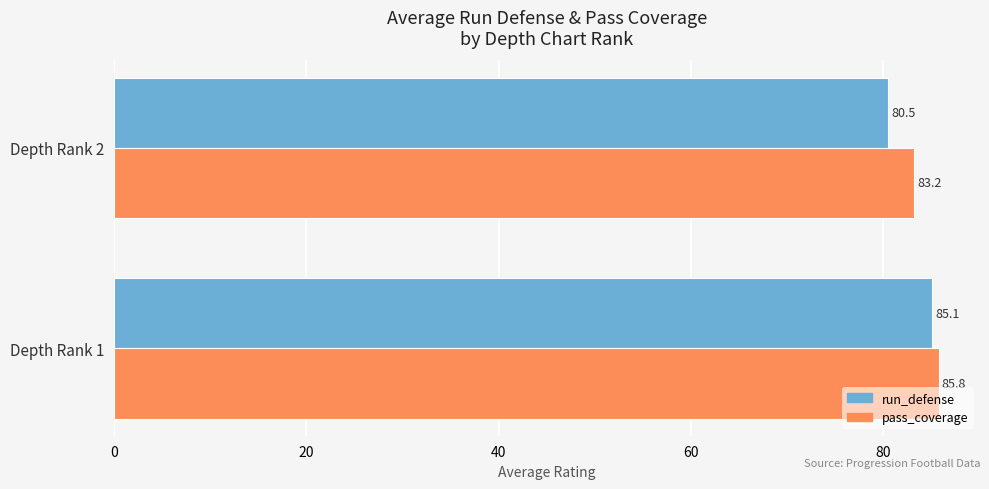

Which series has the widest spread of values?

run_defense